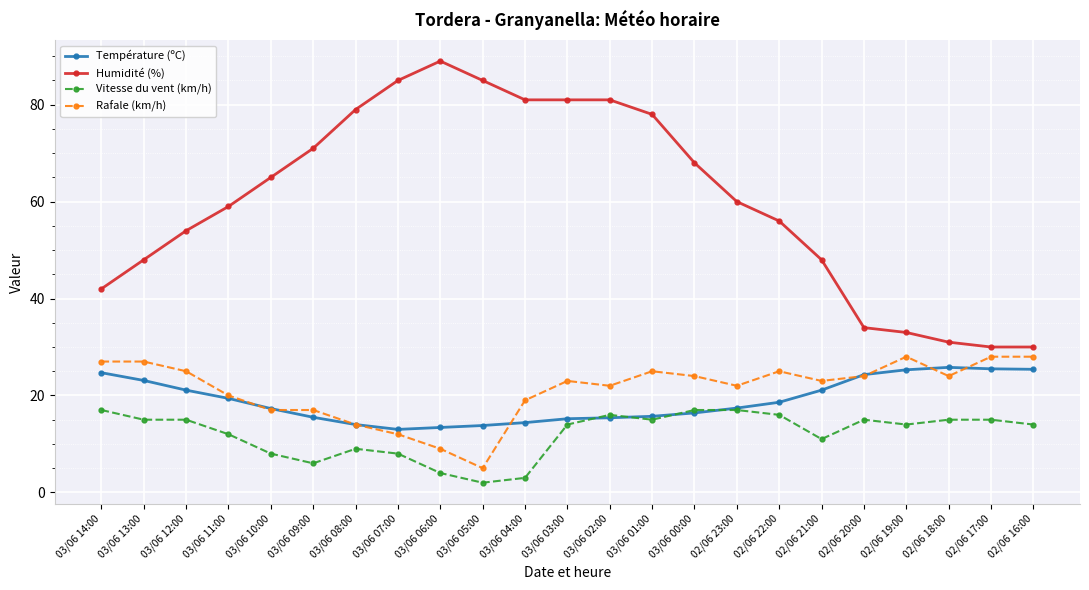

What is the difference between the second highest and minimum values in the Vitesse du vent (km/h) series?

15.0